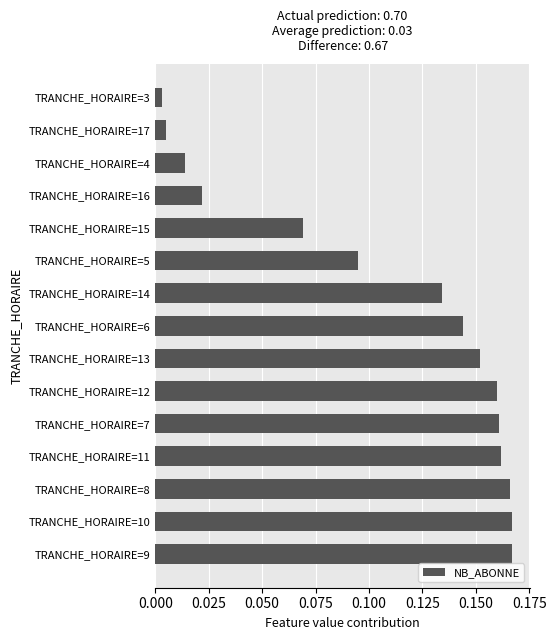

What is the sum of the values at TRANCHE_HORAIRE=12 and TRANCHE_HORAIRE=9?

0.3